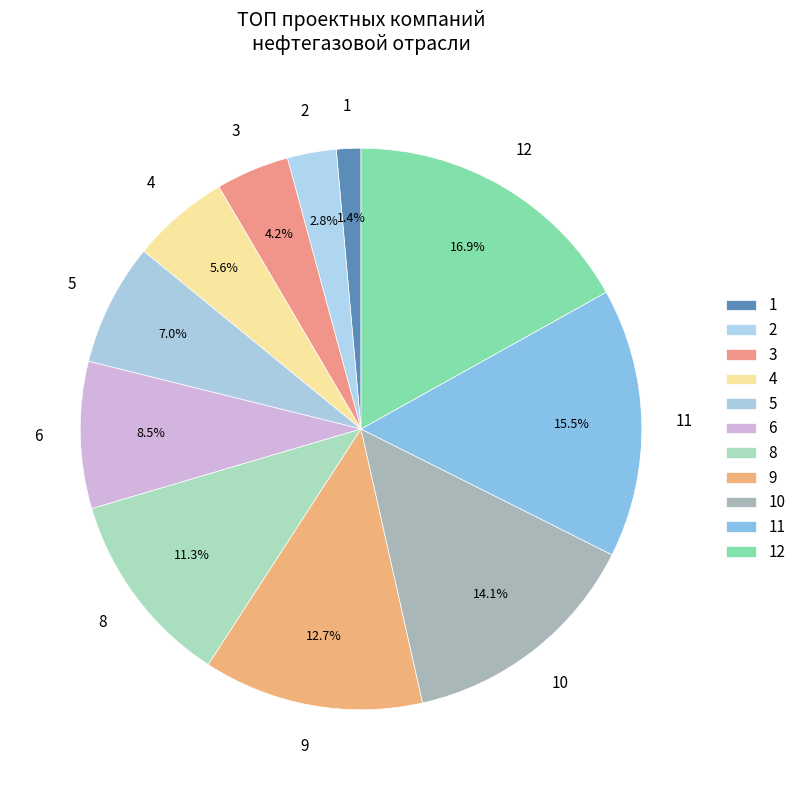

Does 6 represent more than half of the total?

No